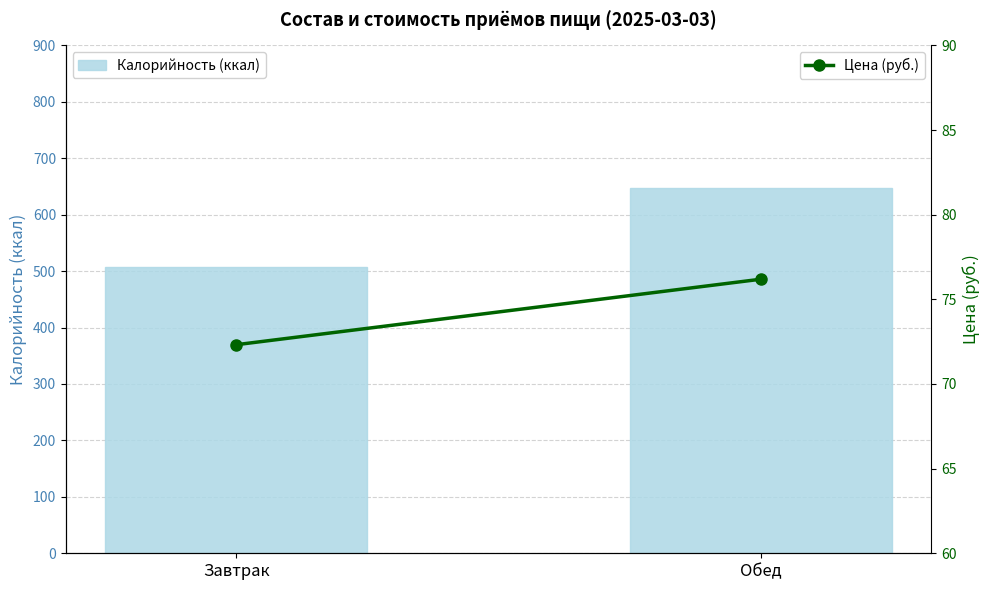

At Обед, list the series in order from largest to smallest.

Калорийность (ккал), Цена (руб.)